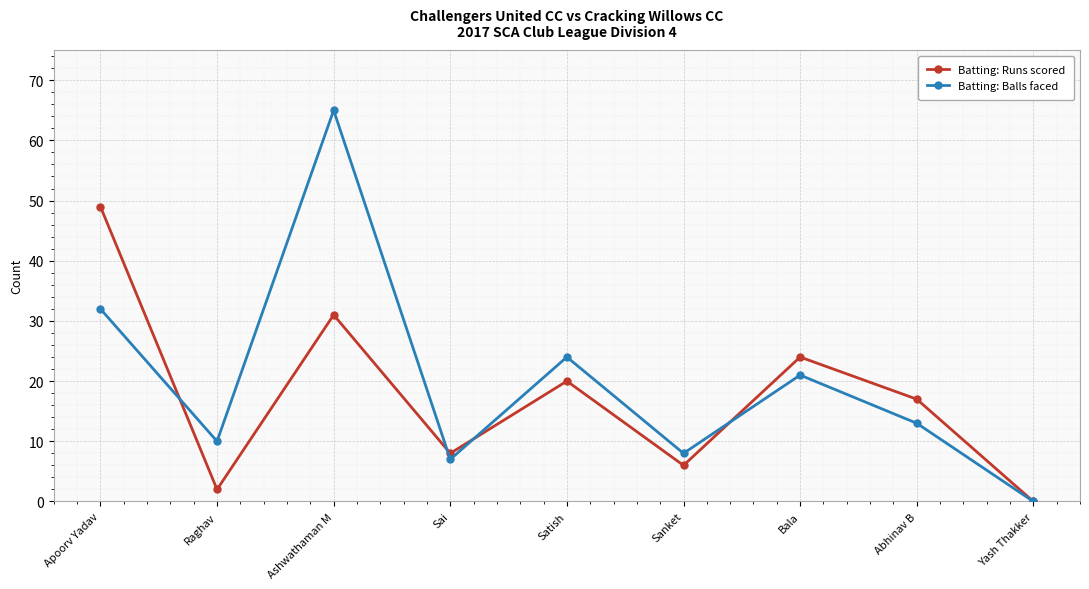

At which category is the sum across all series the highest?

Ashwathaman M